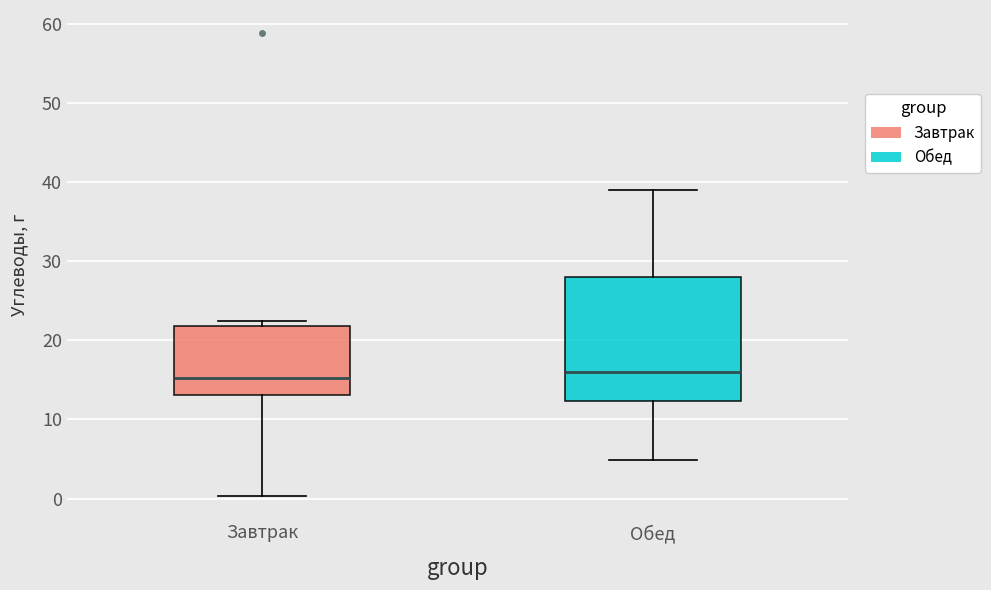

Reading left to right, transcribe this box plot: for each box, give where its median line is, the range the box spans, and where its two whiskers end, as read against the y-axis. The values are not printed on the chart, so give them approximately, as read against the axis.

Завтрак: median 15, box 13 to 22, whiskers 0 to 22 (just above the box's upper edge)
Обед: median 16, box 12 to 28, whiskers 5 to 39